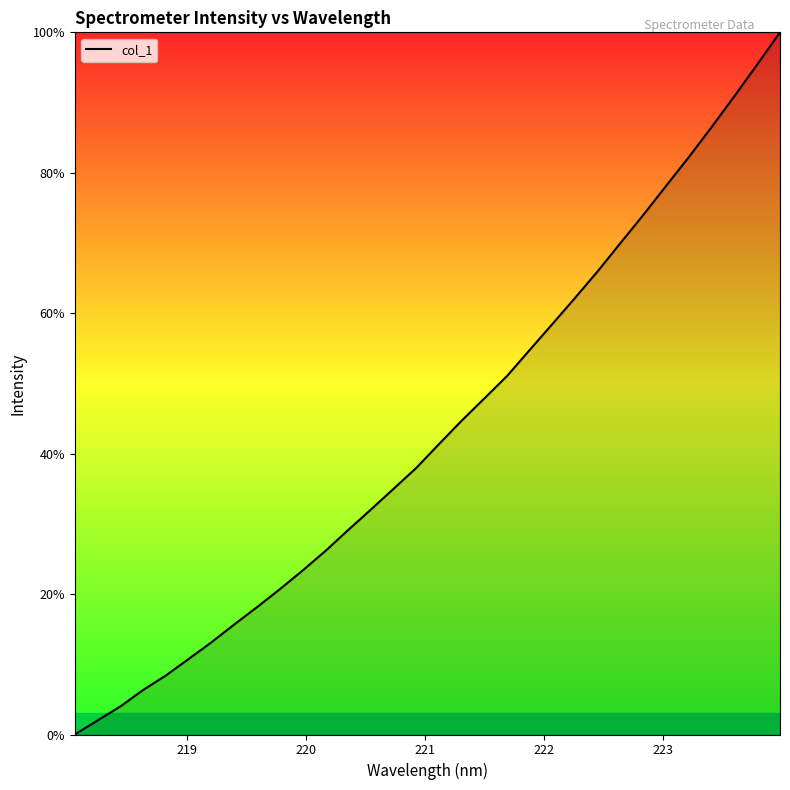

What is the greatest value displayed?

100.0